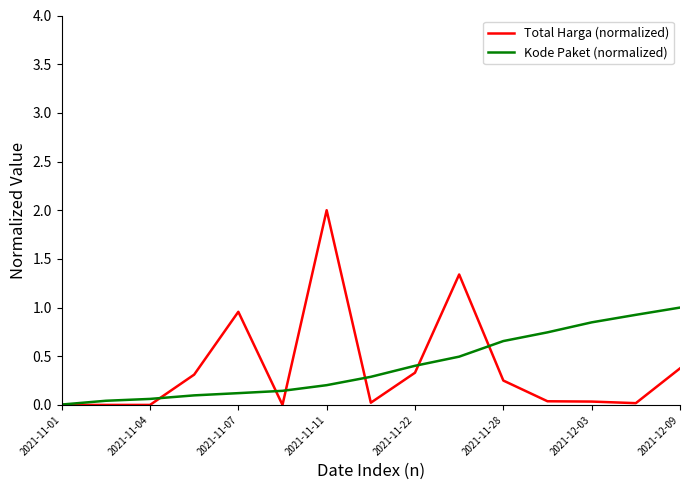

Which series has the widest spread of values?

Total Harga (normalized)